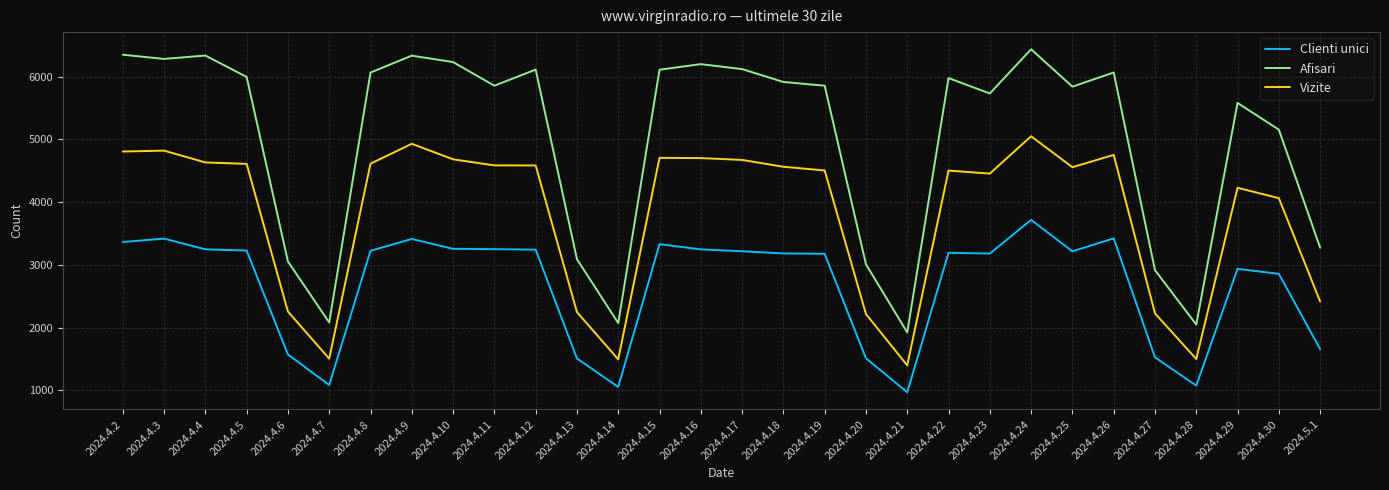

True or false: Afisari and Clienti unici cross at least once.

False